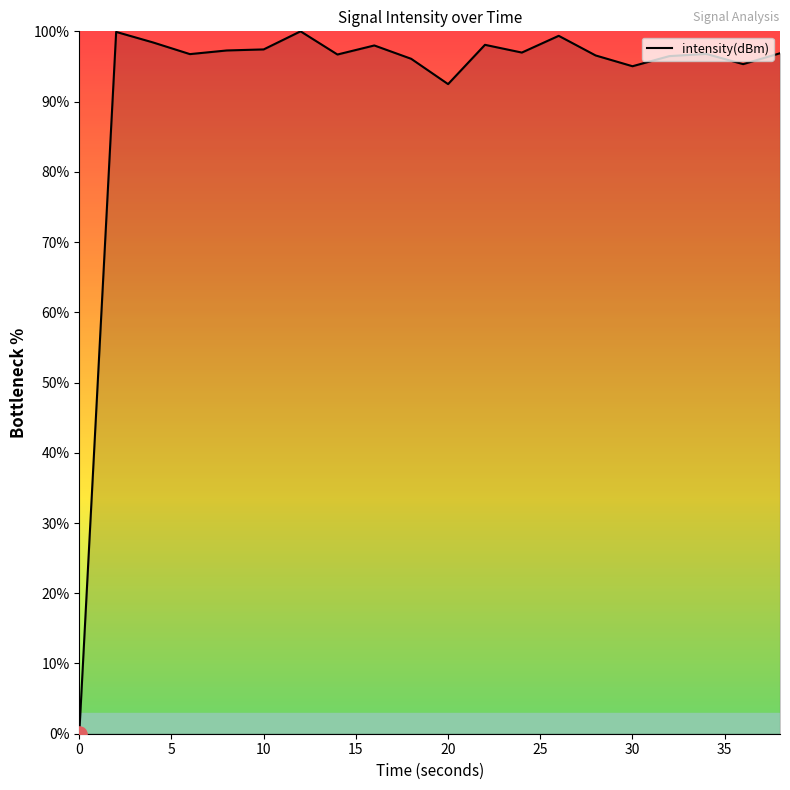

What is the maximum value shown in the chart?

100.0